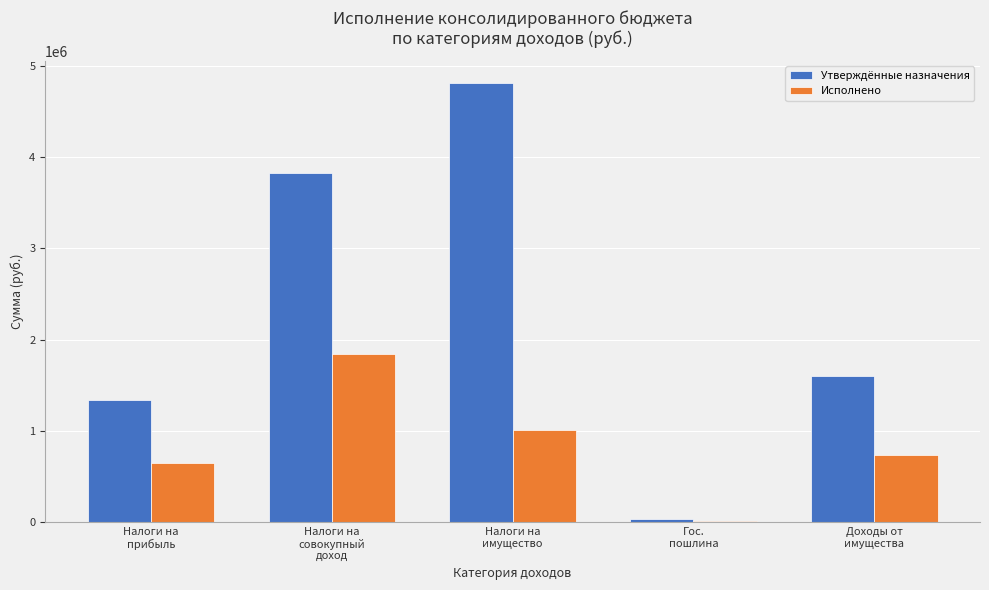

Which series has the widest spread of values?

Утверждённые назначения